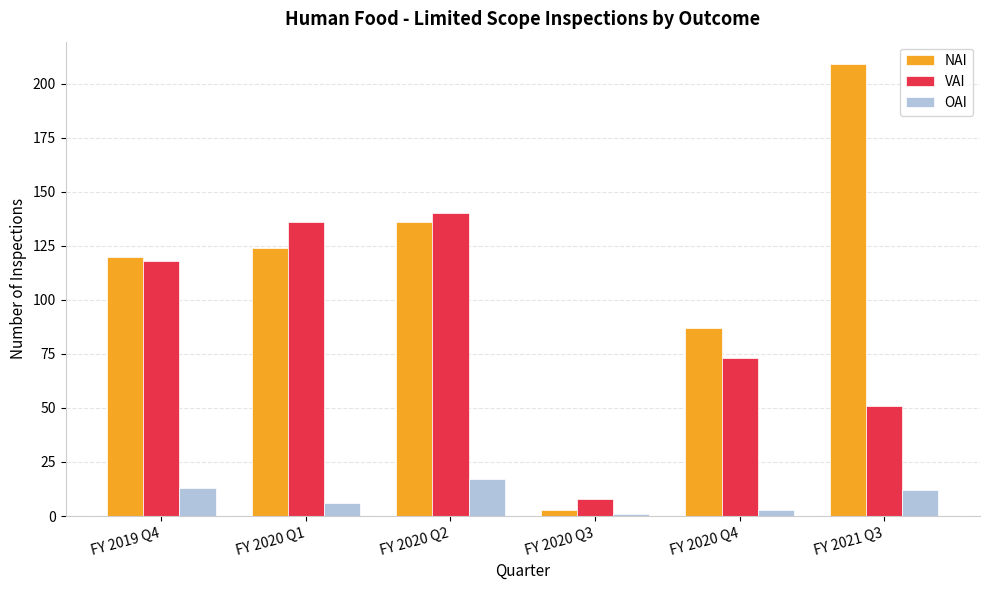

List the series in order of their overall mean, lowest first.

OAI, VAI, NAI